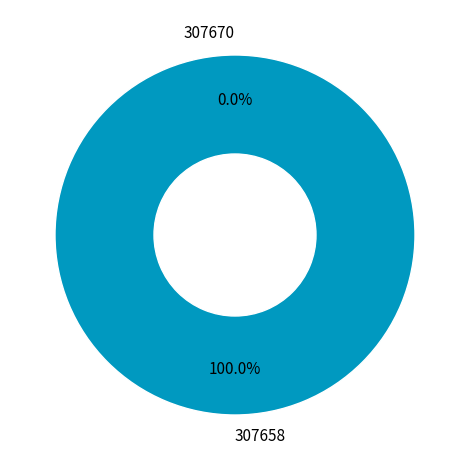

Rank the categories by value from highest to lowest.

307658, 307670